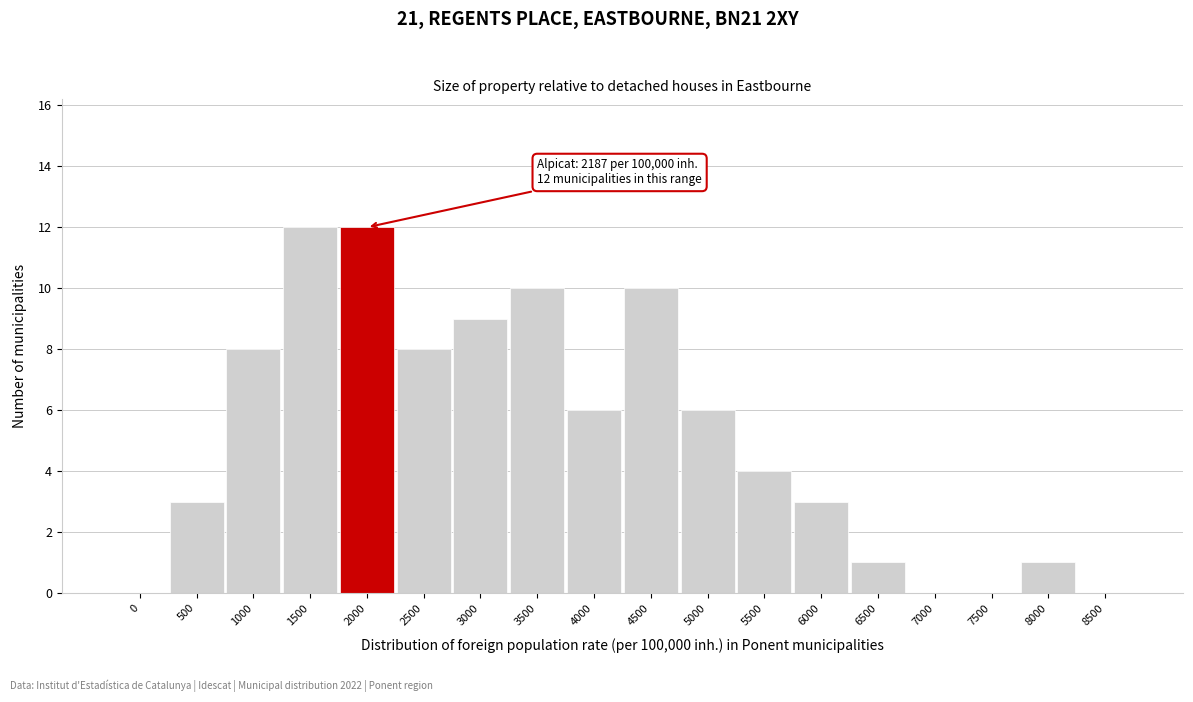

The value at 2500 is 3. True or false?

False